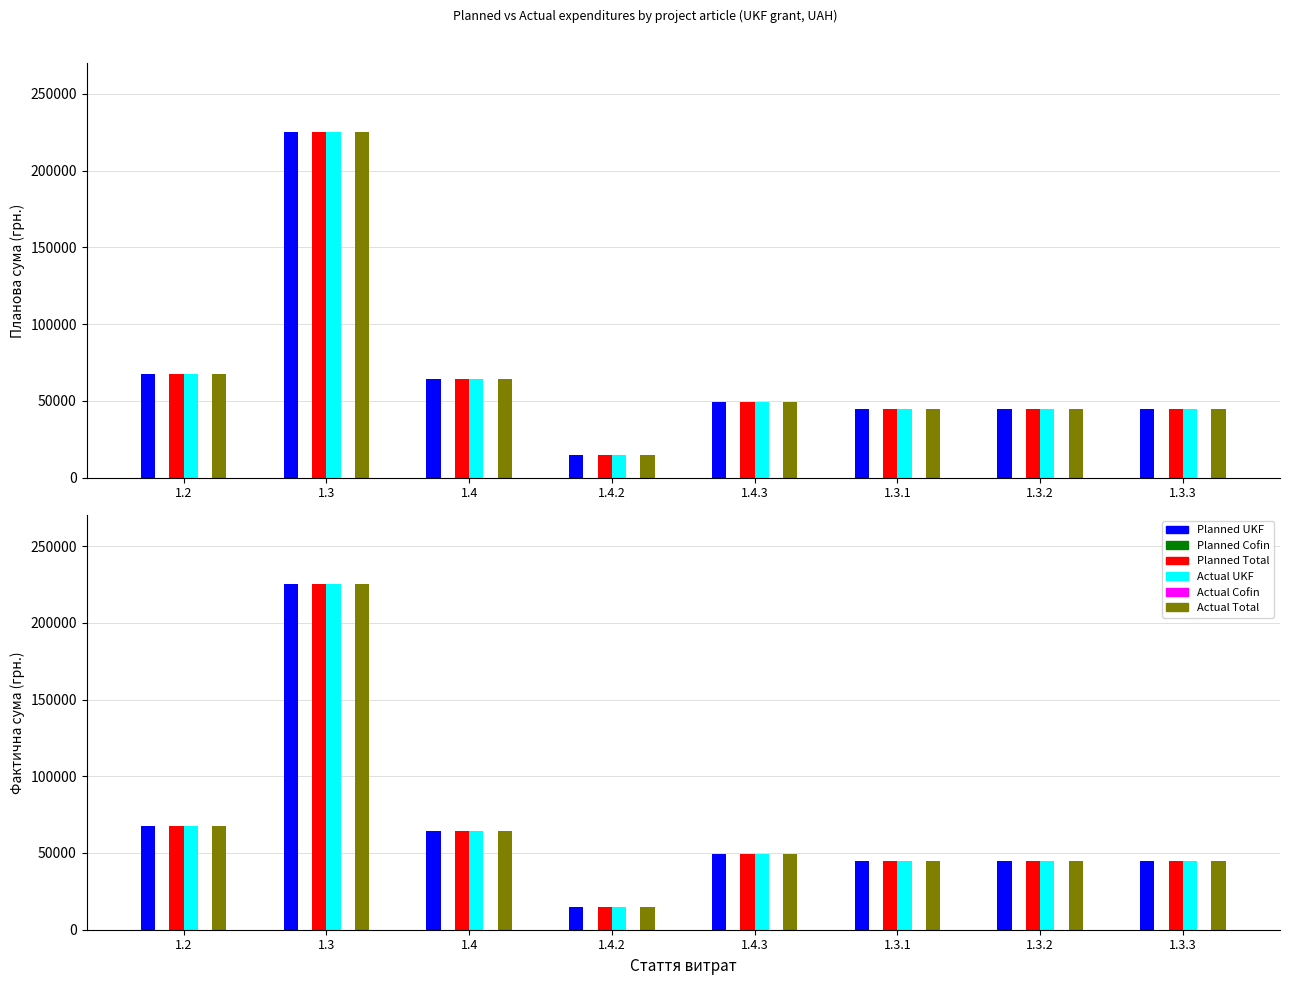

Where does the Actual Total series first go above 49500?

1.2